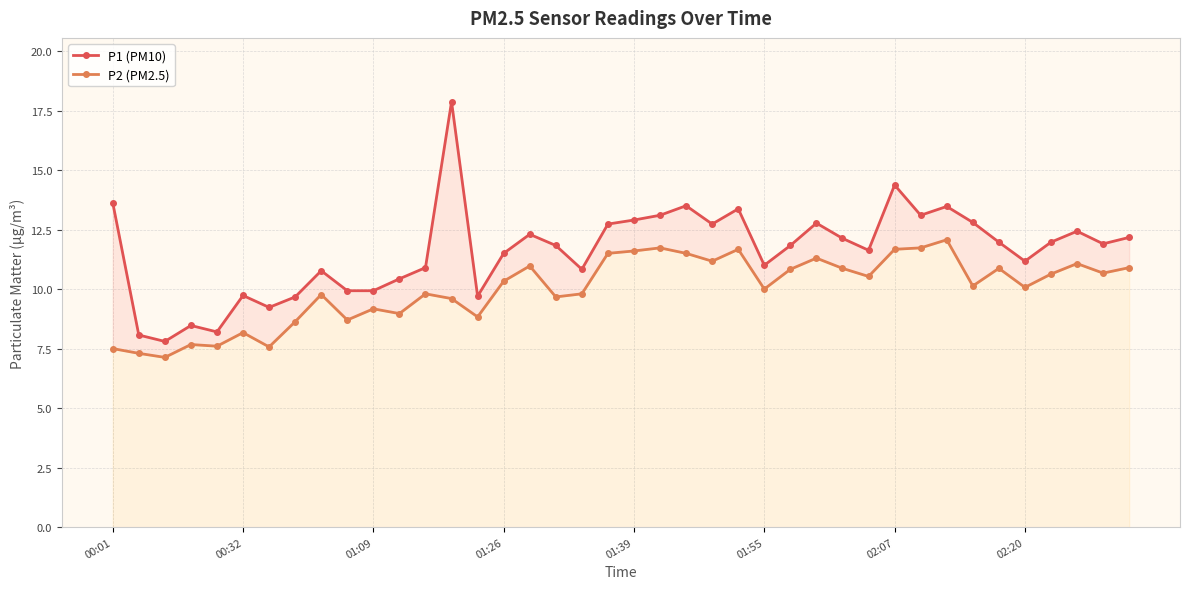

Which series changed the most between 19 and 36?

P2 (PM2.5)